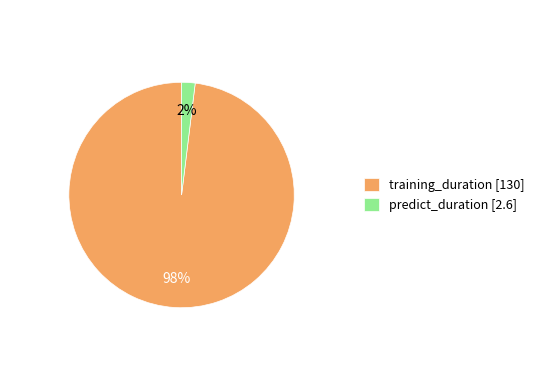

Does predict_duration represent more than half of the total?

No